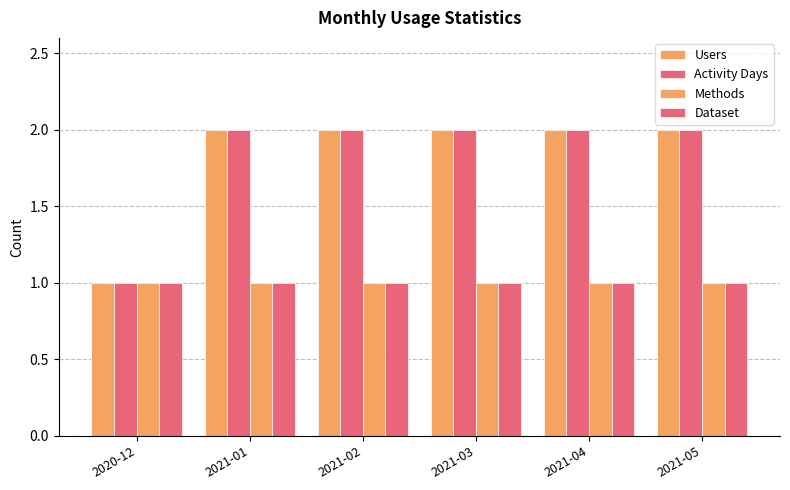

Reading right to left, list all the values displayed in this chart.

Users: 2021-05=2	2021-04=2	2021-03=2	2021-02=2	2021-01=2	2020-12=1
Activity Days: 2021-05=2	2021-04=2	2021-03=2	2021-02=2	2021-01=2	2020-12=1
Methods: 2021-05=1	2021-04=1	2021-03=1	2021-02=1	2021-01=1	2020-12=1
Dataset: 2021-05=1	2021-04=1	2021-03=1	2021-02=1	2021-01=1	2020-12=1